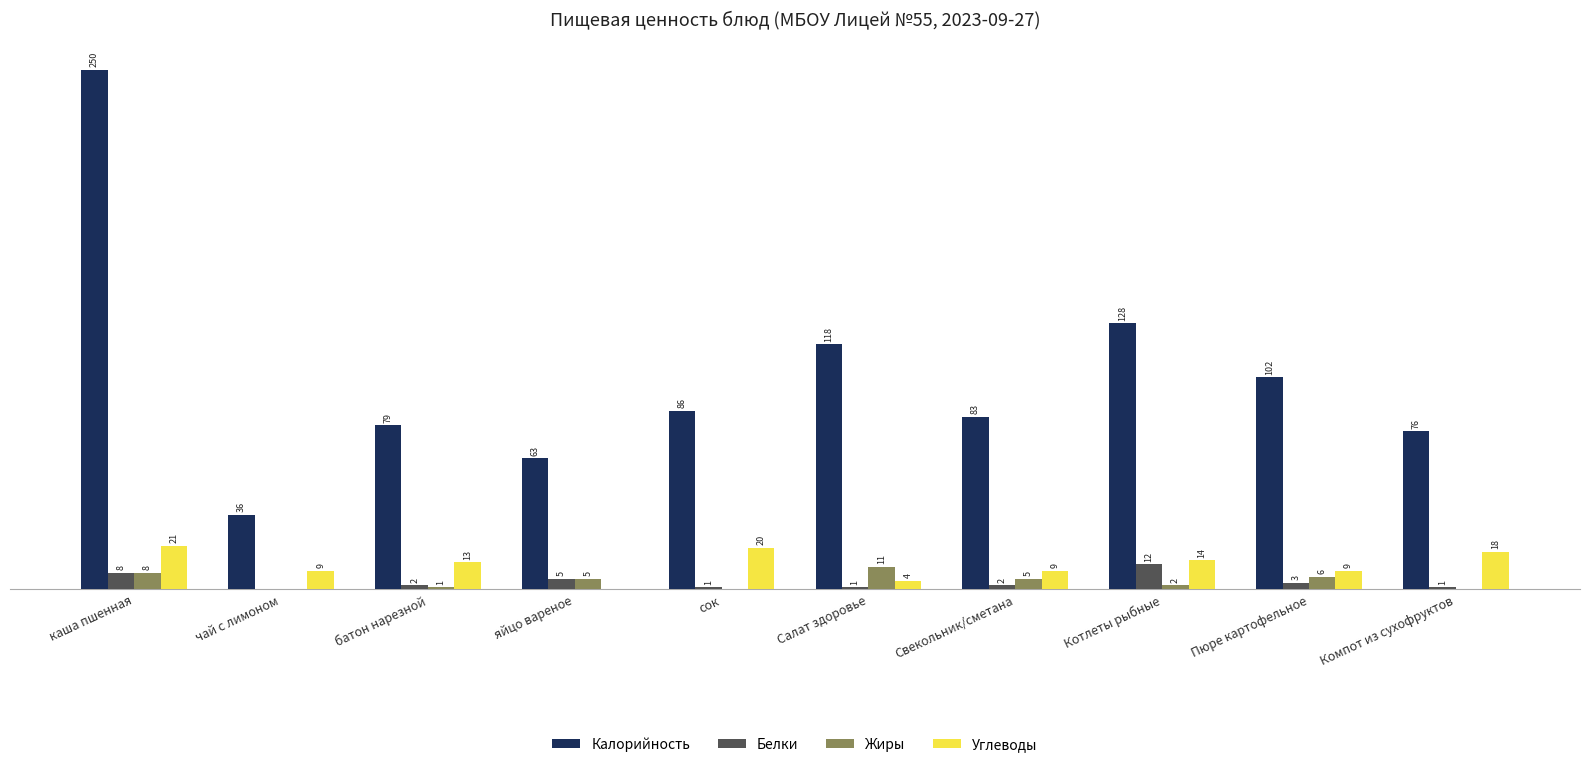

Are the bars horizontal?

No